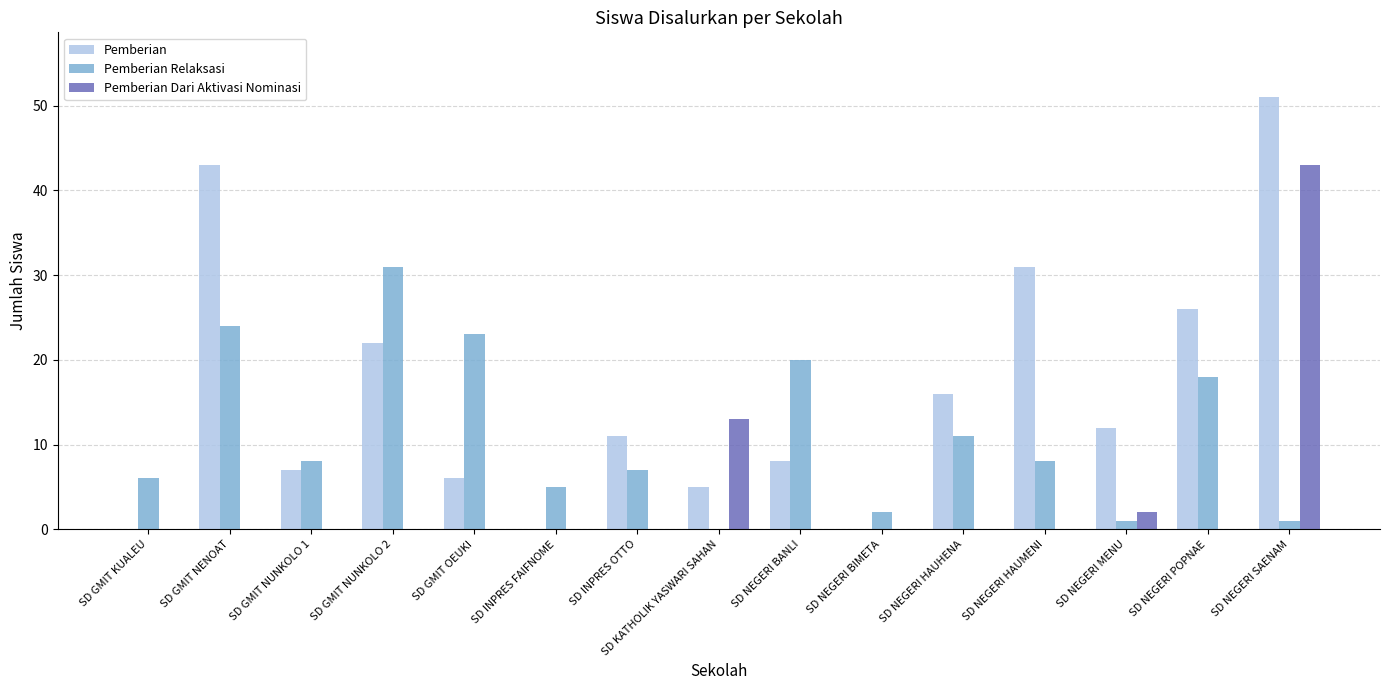

Reading left to right, extract all data points from this chart.

Pemberian: 0	43	7	22	6	0	11	5	8	0	16	31	12	26	51
Pemberian Relaksasi: 6	24	8	31	23	5	7	0	20	2	11	8	1	18	1
Pemberian Dari Aktivasi Nominasi: 0	0	0	0	0	0	0	13	0	0	0	0	2	0	43